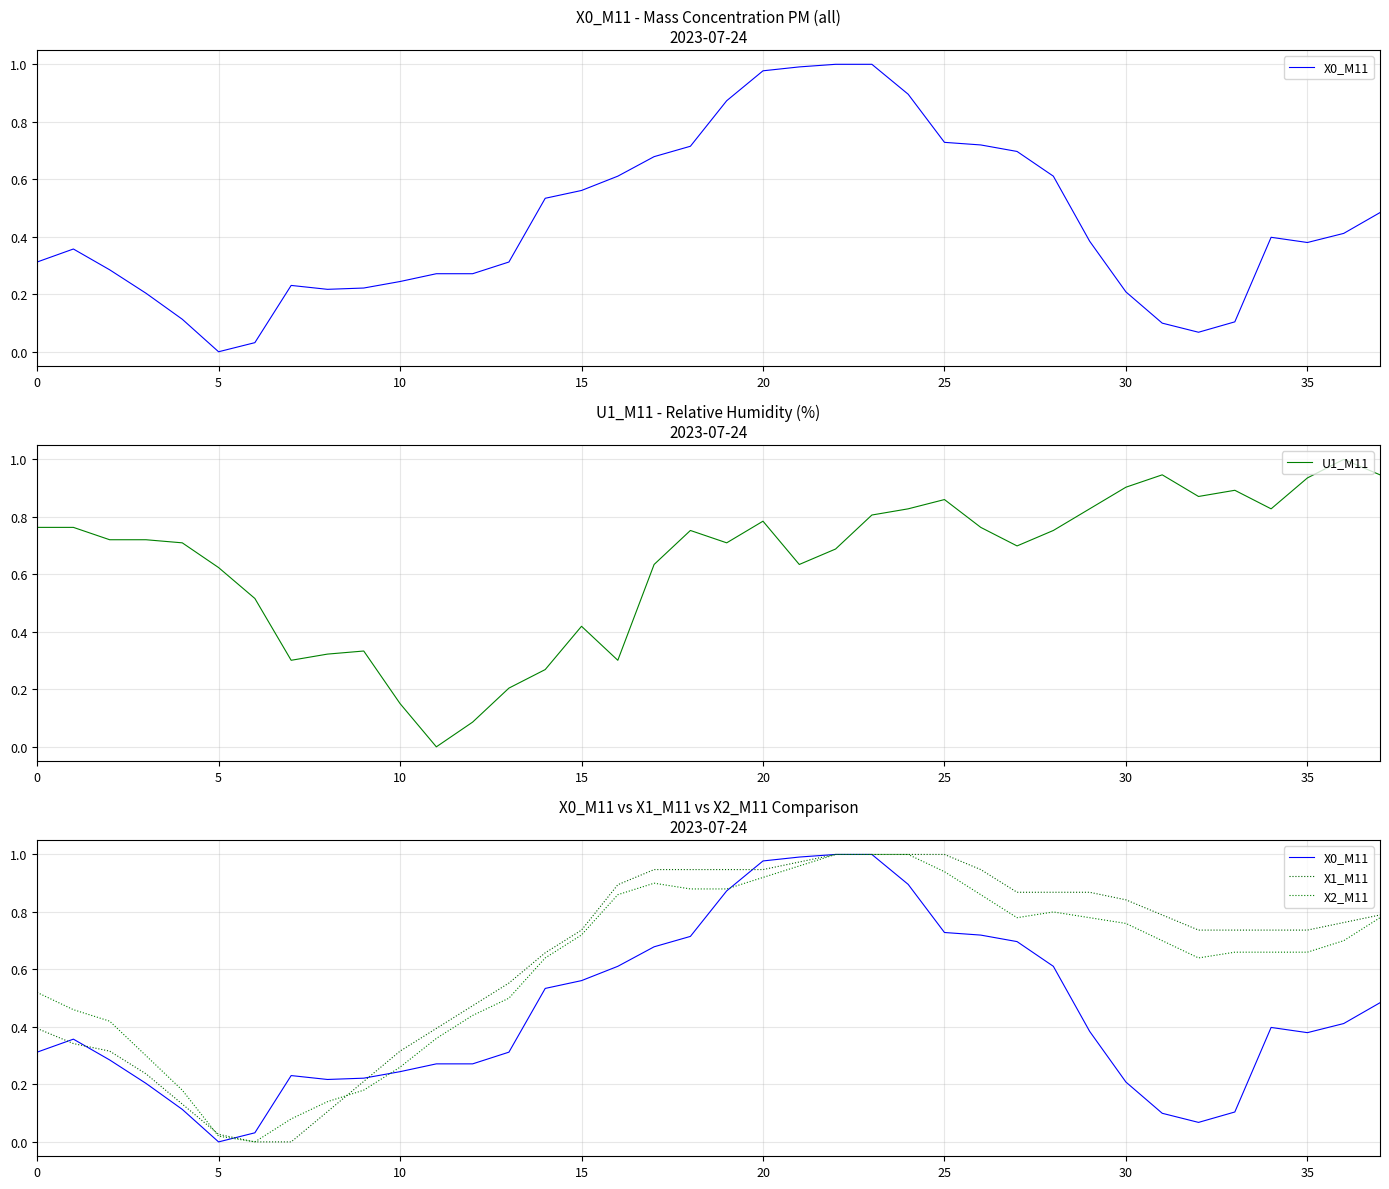

The value of U1_M11 at 30 is 0.9. True or false?

True